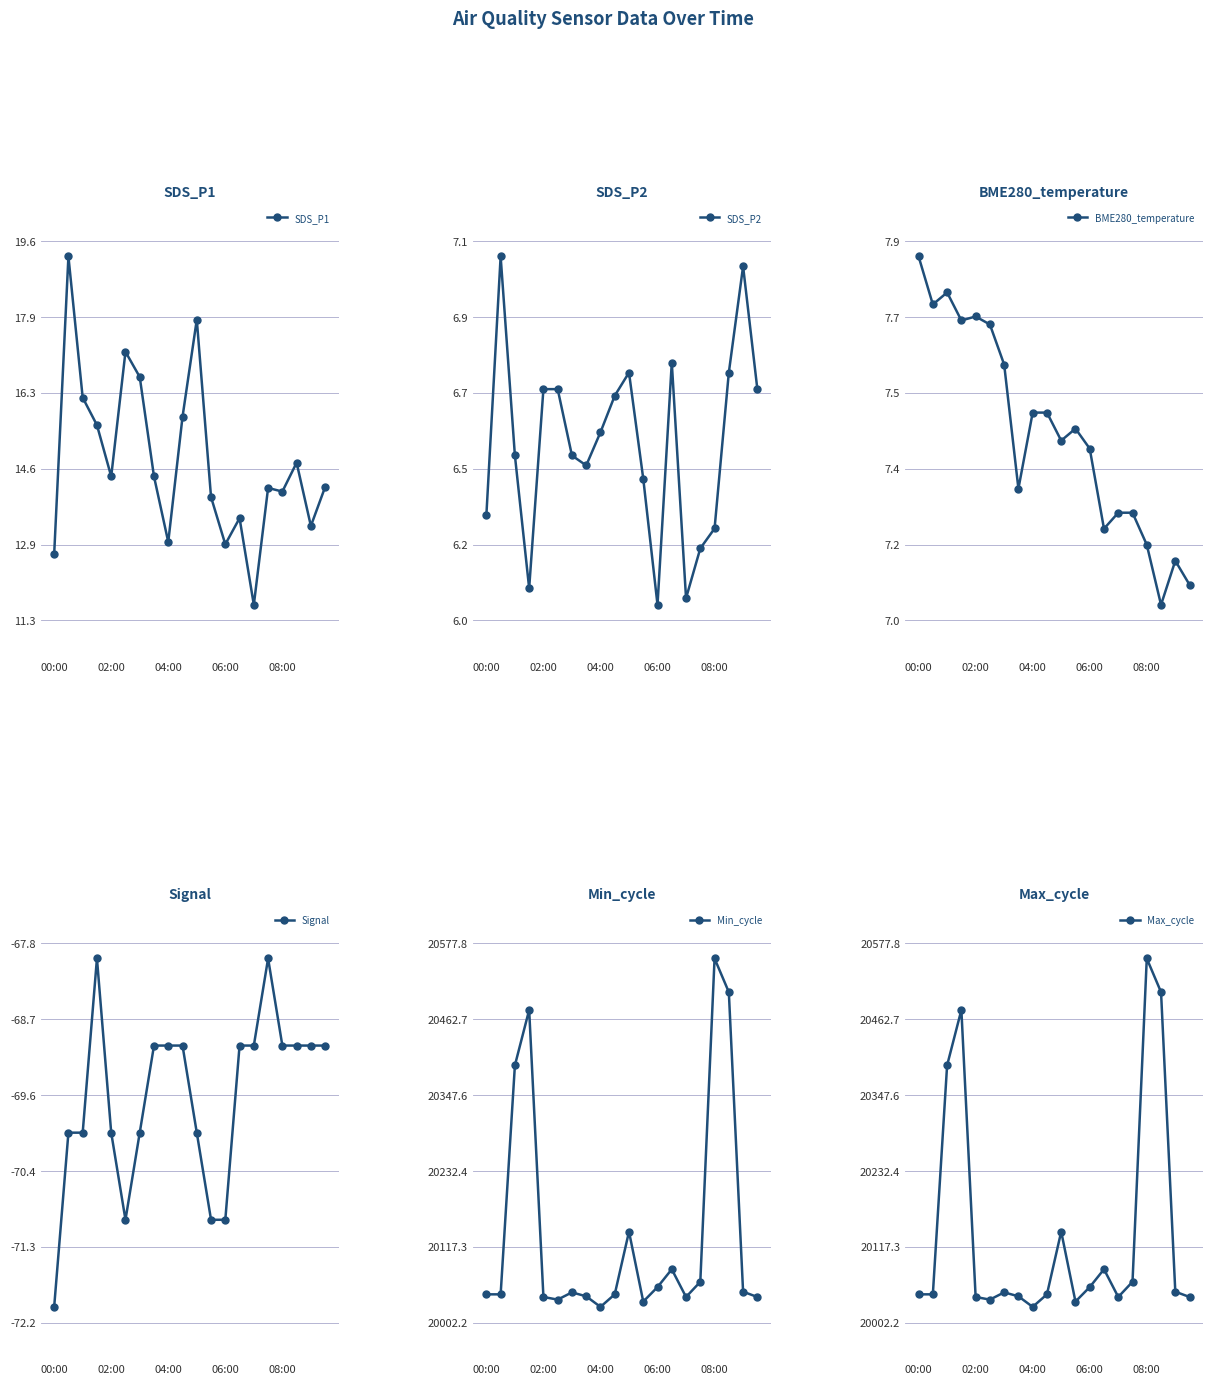

What position from the left is 18?

19